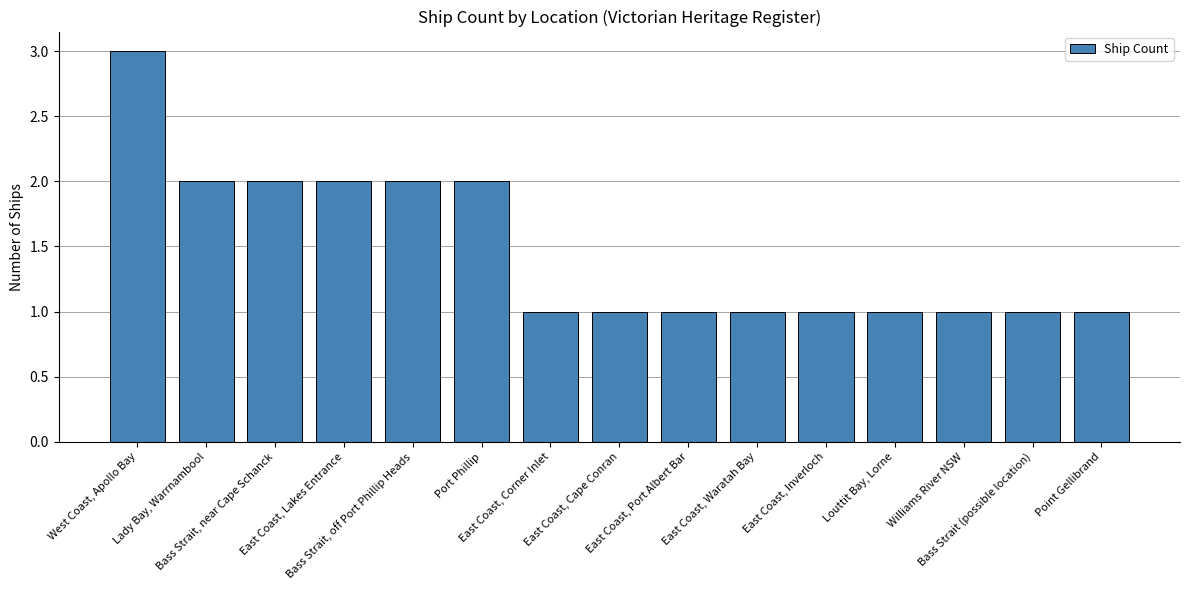

Is it true that the value at East Coast, Lakes Entrance is 2?

True